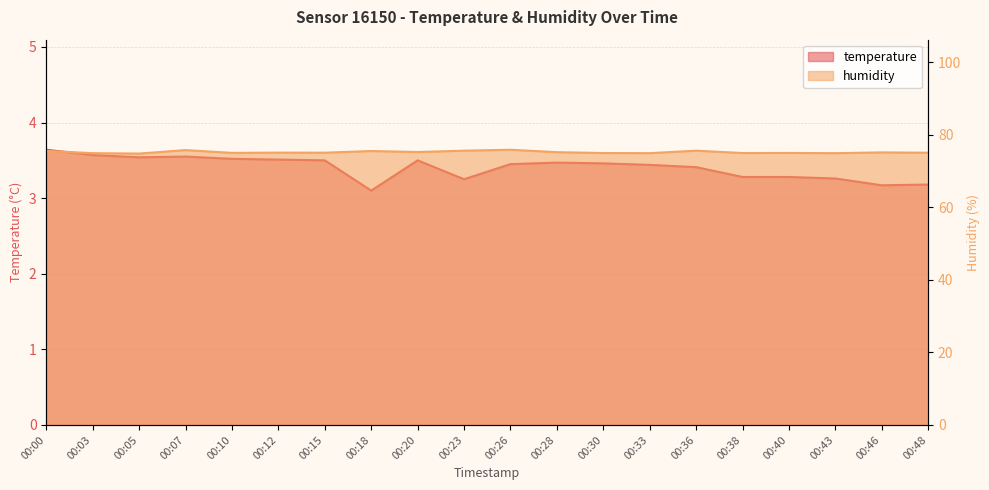

True or false: humidity has a value of 75.1 at 00:15.

True